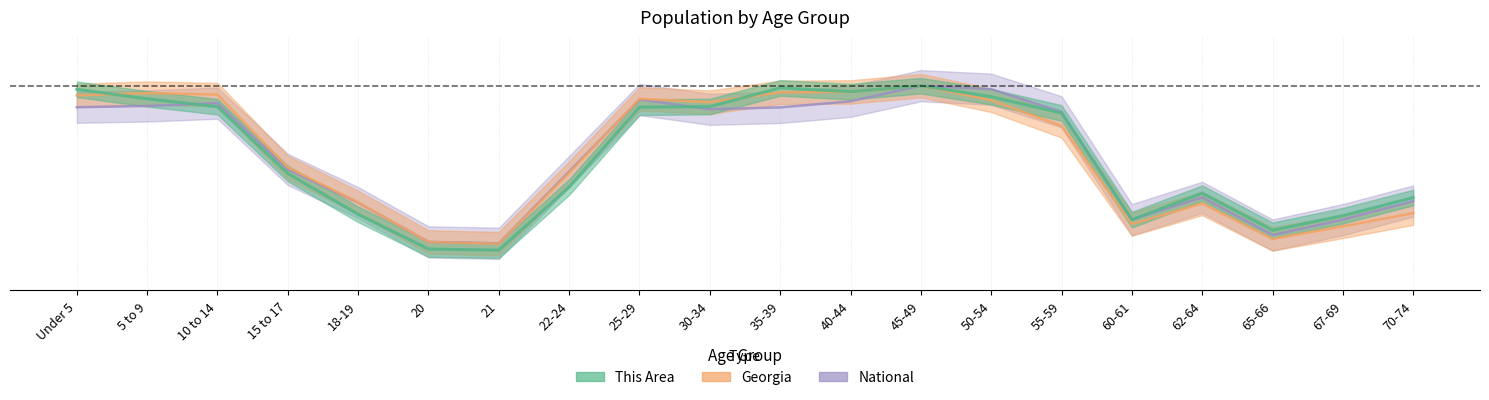

Which label corresponds to the smallest value in the chart?

21